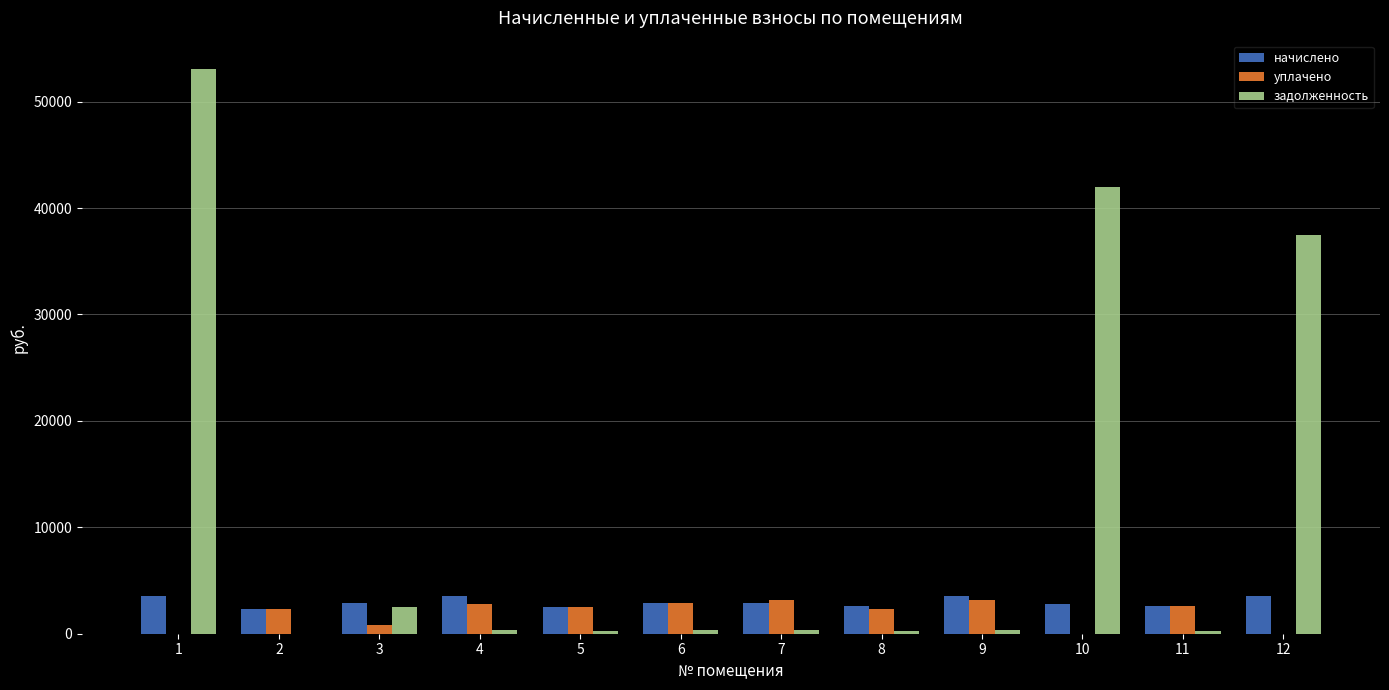

The начислено series shows 4899.3 at 3. True or false?

False